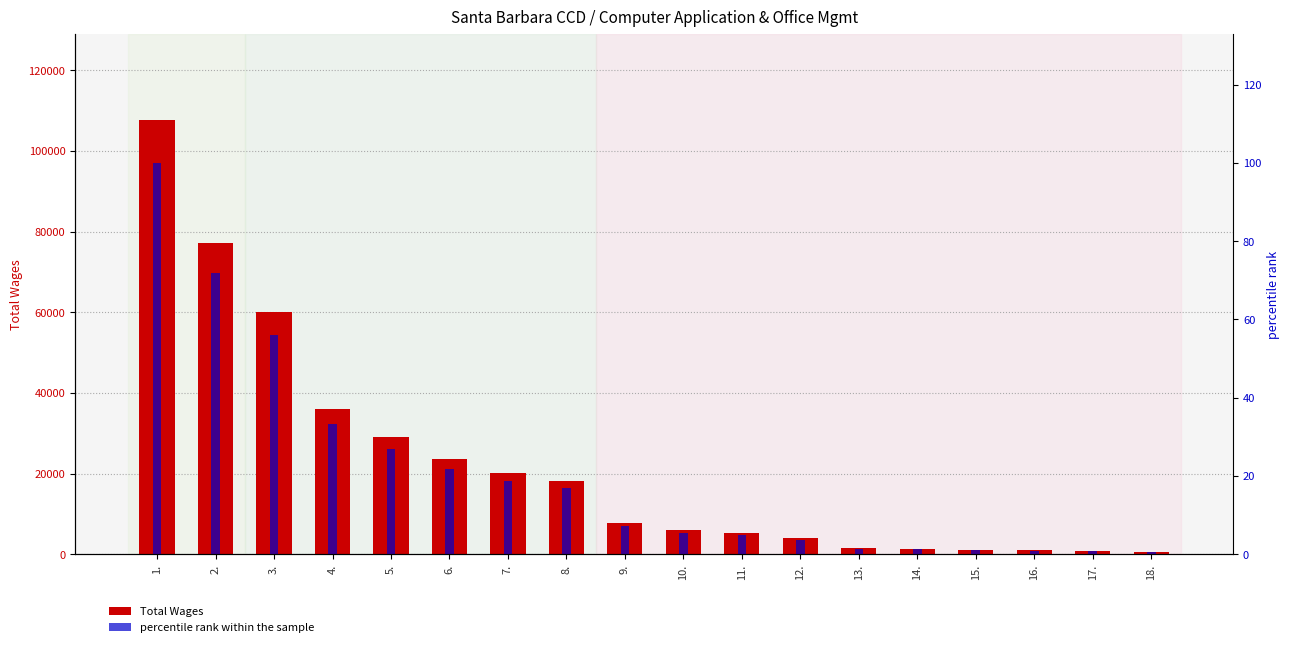

Which series has the largest total across all categories?

Total Wages